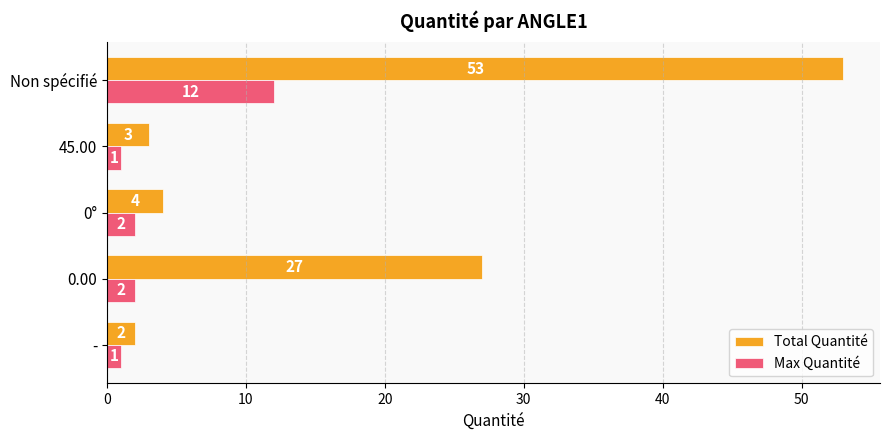

How many data points in Max Quantité are less than 2?

2